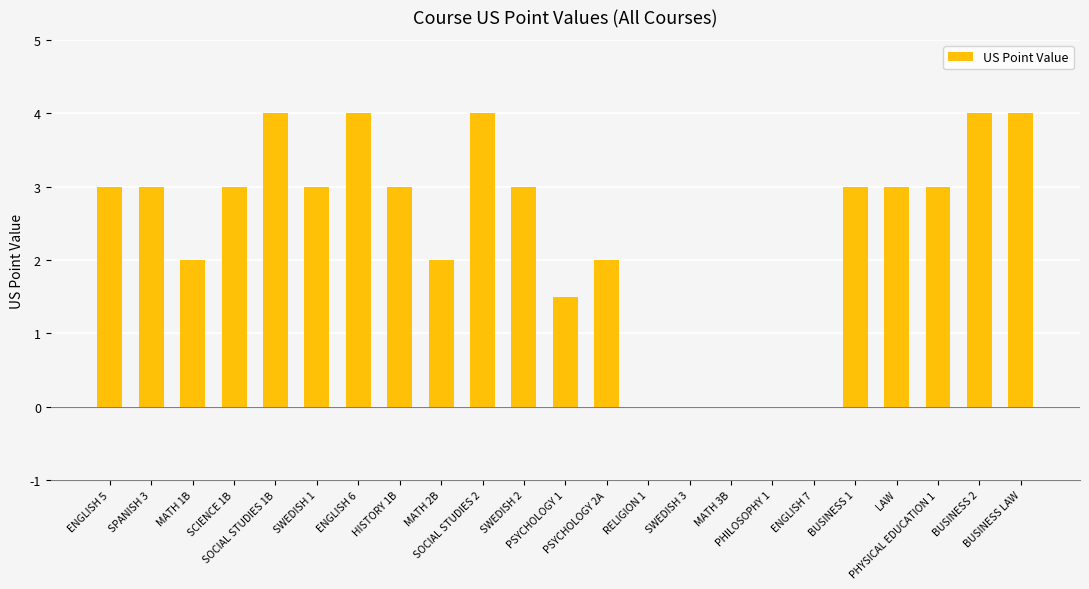

Does the chart contain stacked bars?

No